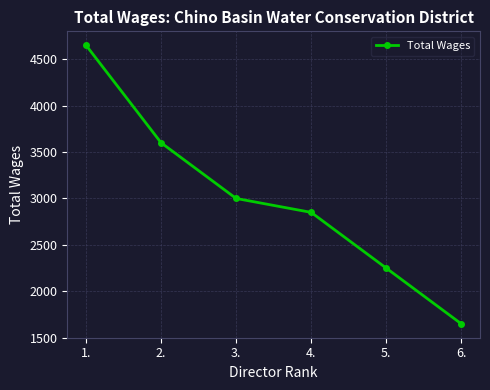

Reading right to left, list all the values displayed in this chart.

6.=1650	5.=2250	4.=2850	3.=3000	2.=3600	1.=4650